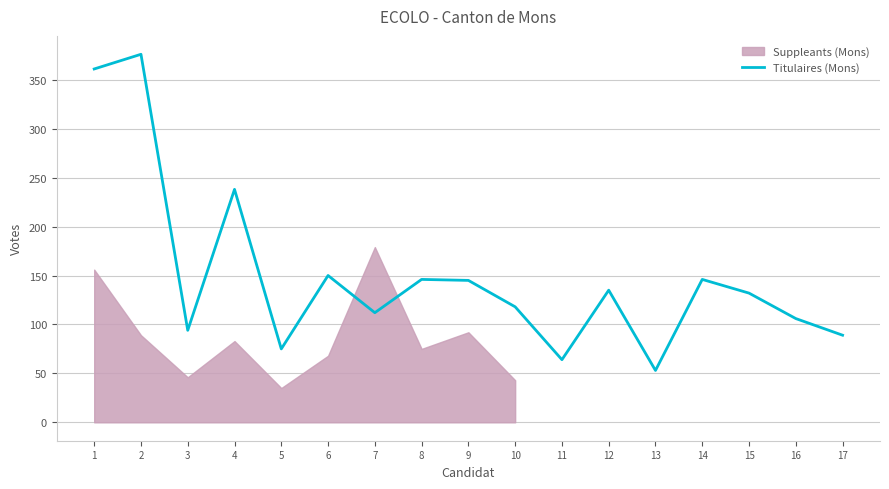

True or false: Titulaires (Mons) has a value of 106 at 16.

True